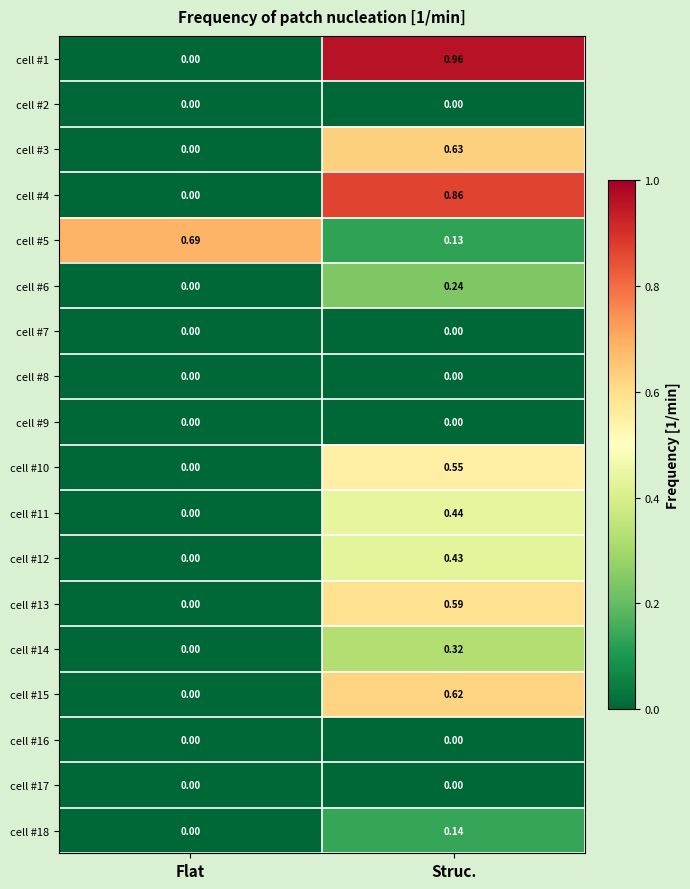

Where is cell #1 nearest to the value 0?

Flat